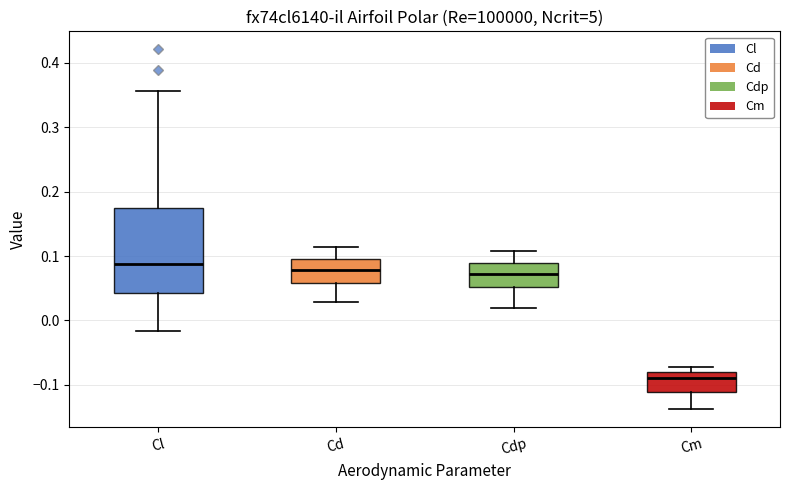

Which box has the lowest median line?

Cm